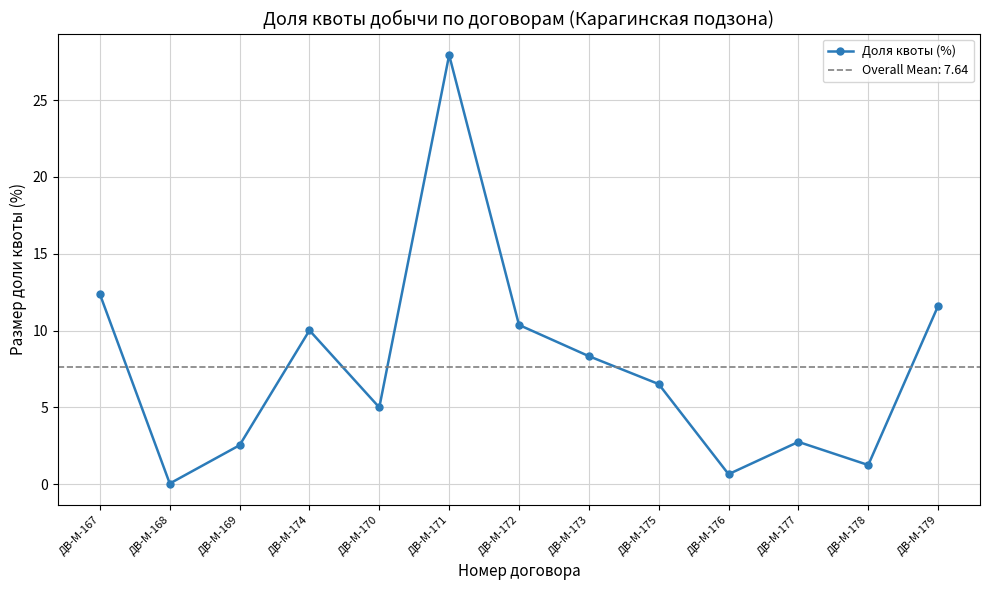

At which label is the value closest to 13?

ДВ-М-167